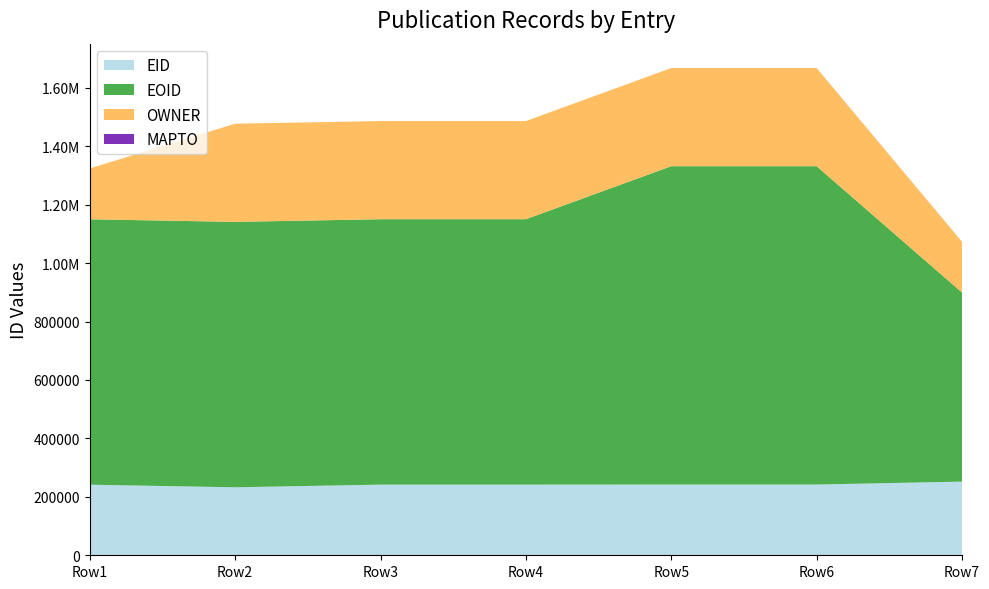

Reading left to right, extract all data points from this chart.

EID: 241570	232685	241782	241777	242126	242127	252120
EOID: 908239	908231	908229	908230	1089311	1089312	647033
OWNER: 173932	335959	335959	335959	335959	335959	173932
MAPTO: 0	0	0	0	0	0	0